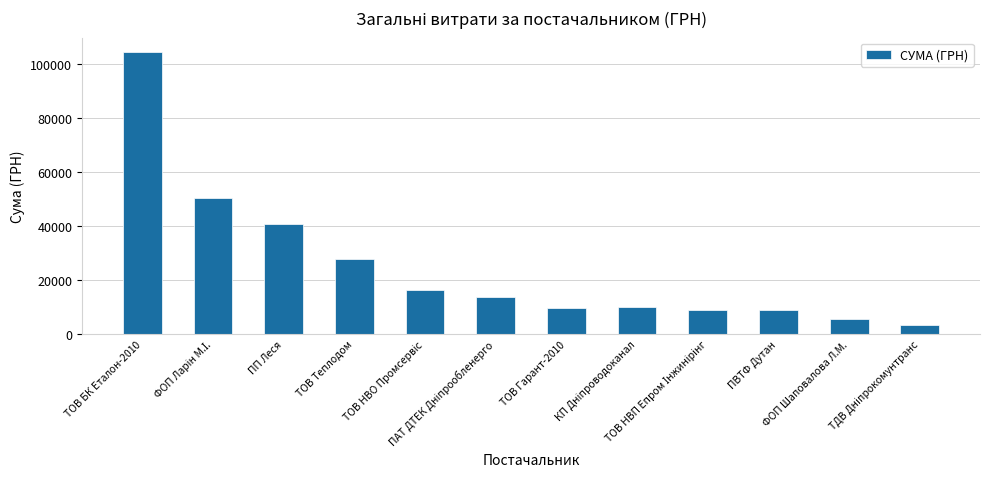

How many categories are shown in the chart?

12